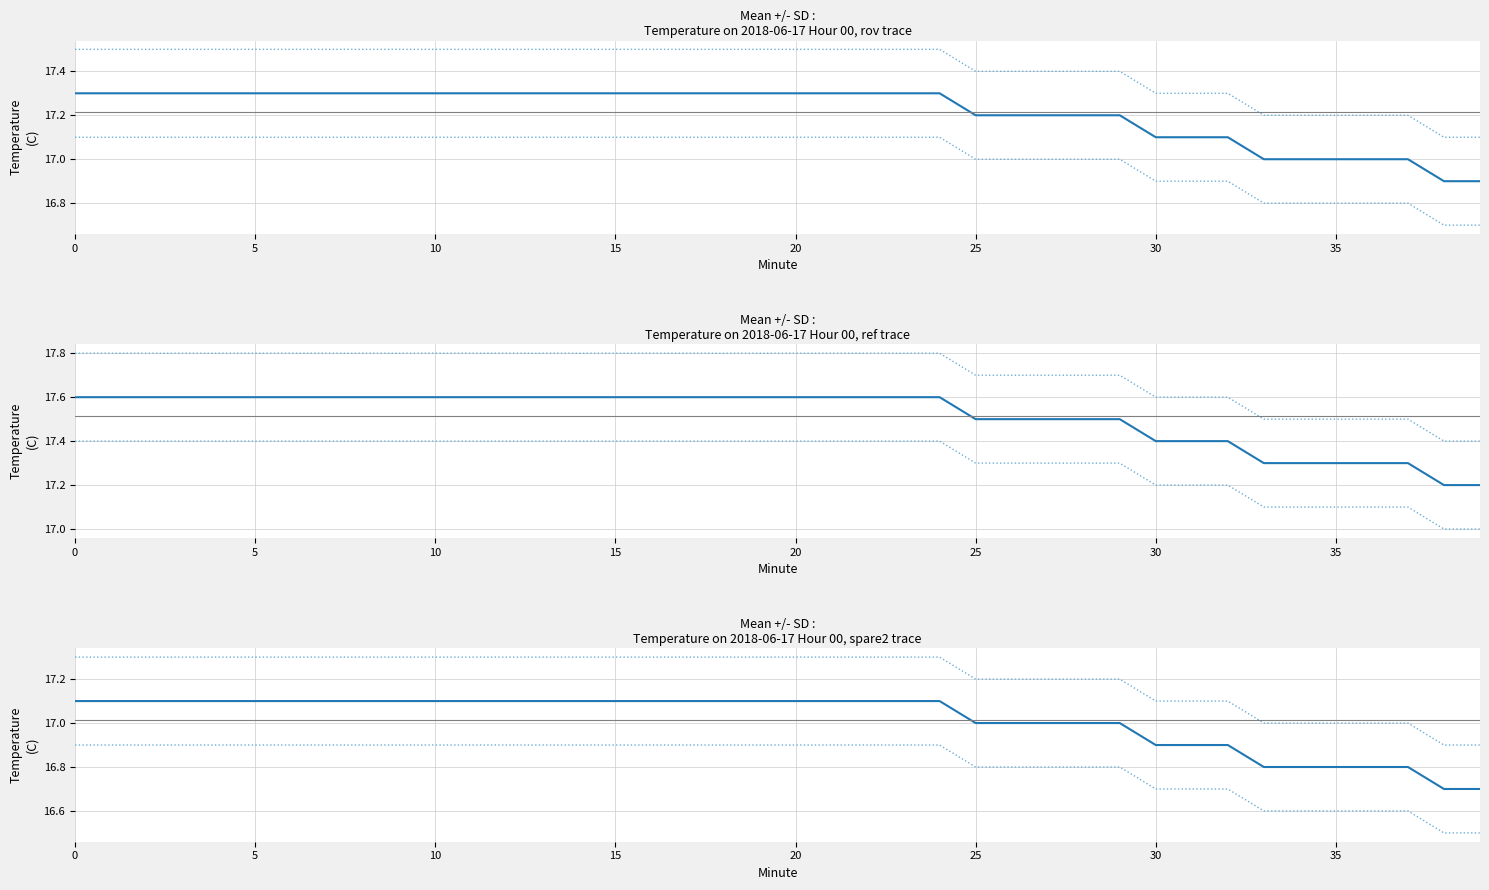

Does the chart display data point markers on the line(s)?

No